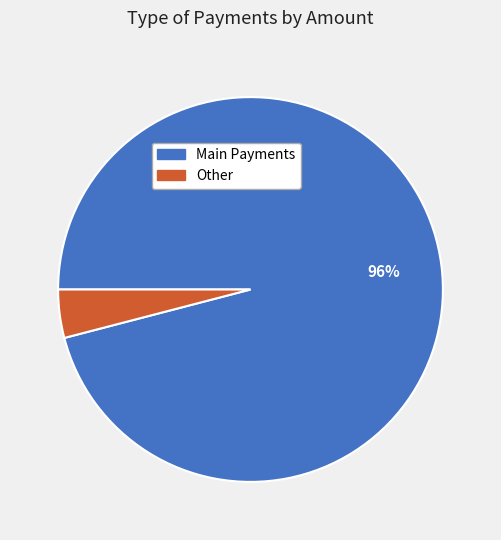

Is there any slice that represents more than half of the pie?

Yes